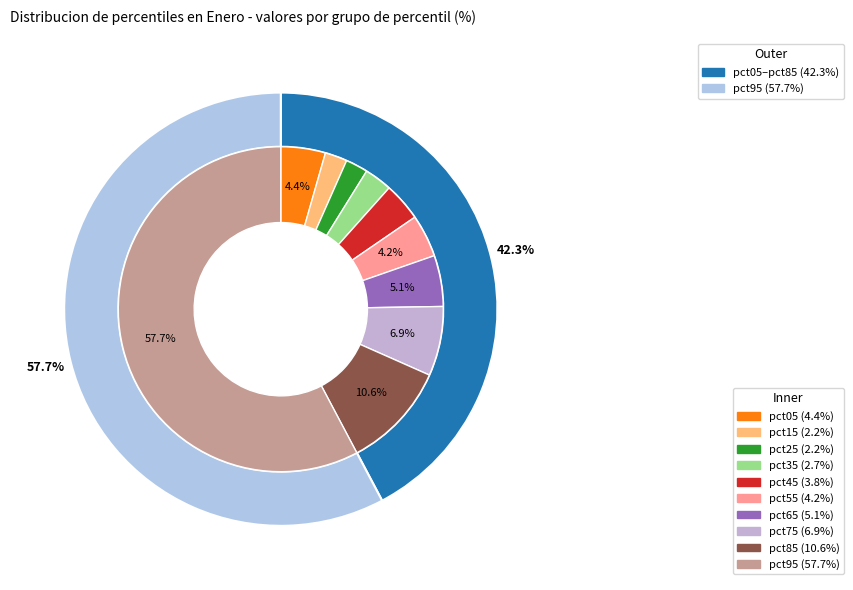

To the nearest percent, what is the difference between the largest and smallest slice percentages?

56%